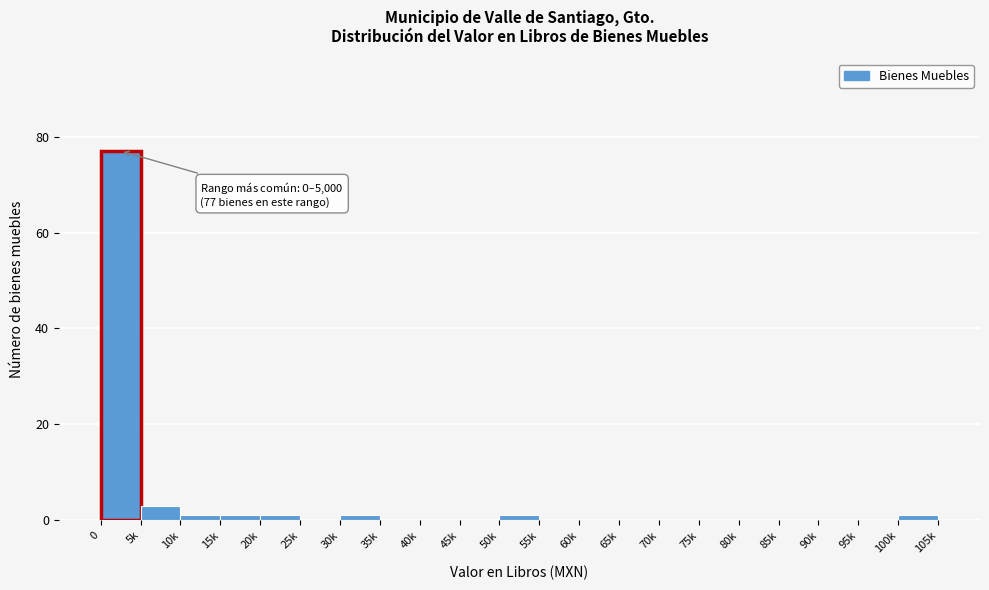

Reading left to right, what are all the values shown in this chart?

0=77	5k=3	10k=1	15k=1	20k=1	25k=0	30k=1	35k=0	40k=0	45k=0	50k=1	55k=0	60k=0	65k=0	70k=0	75k=0	80k=0	85k=0	90k=0	95k=0	100k=1